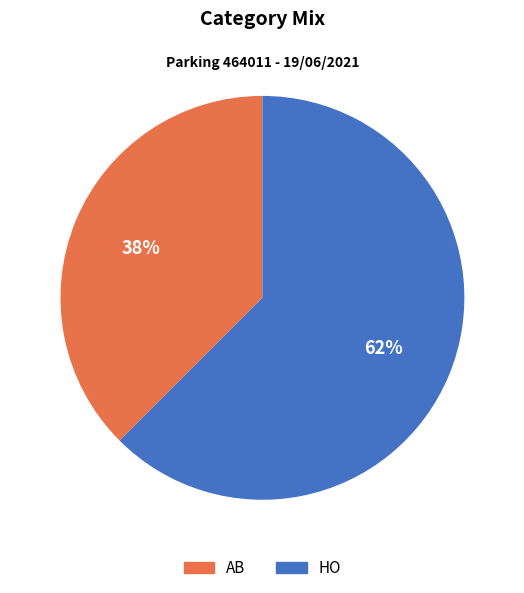

Between AB and HO, which is larger?

HO